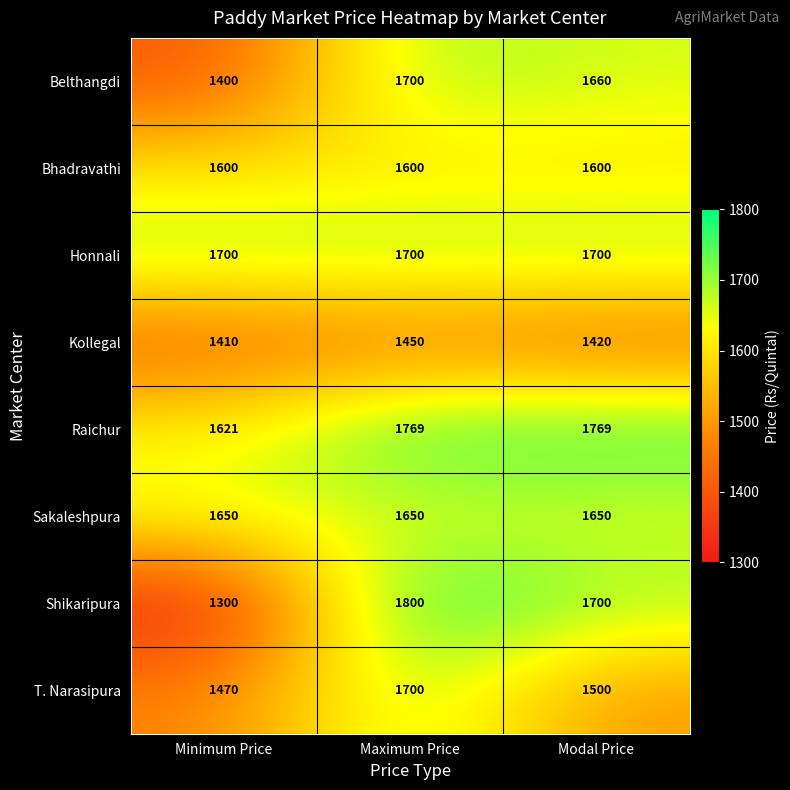

Which label corresponds to the smallest value in the chart?

Minimum Price